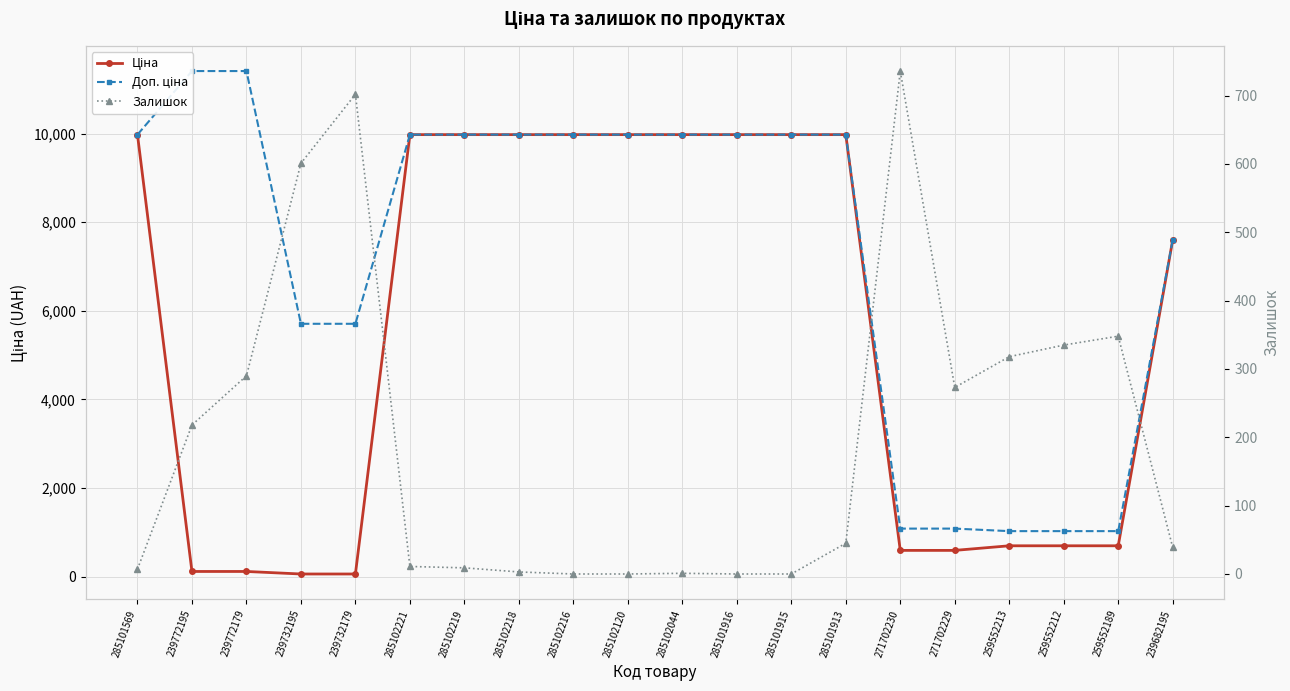

Does the chart display data point markers on the line(s)?

Yes